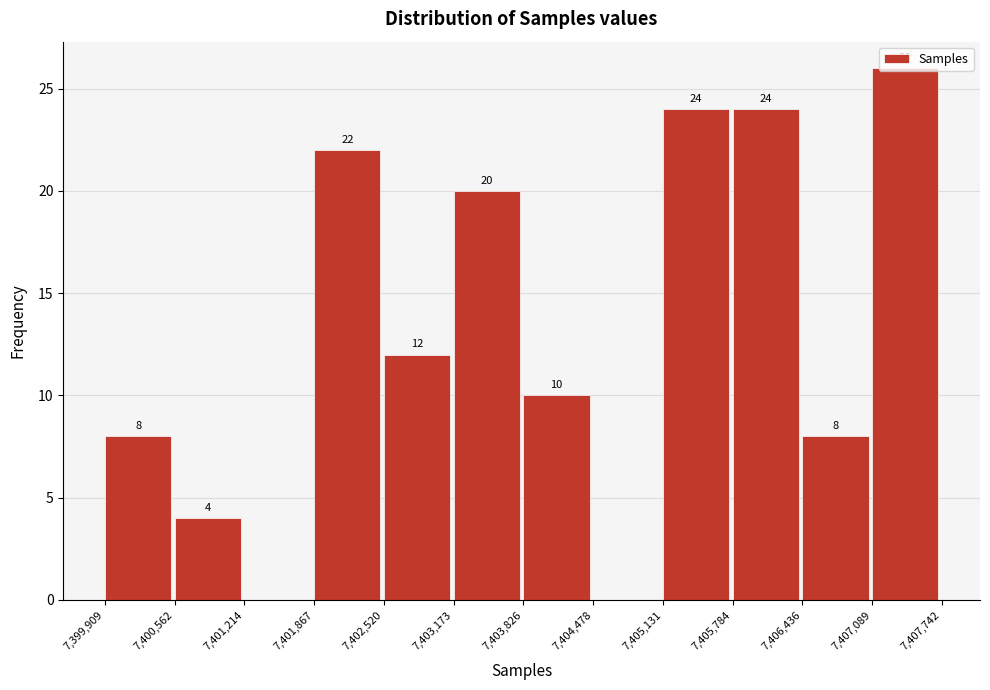

Over which range of the x-axis is the bar tallest?

7,407,089 to 7,407,742